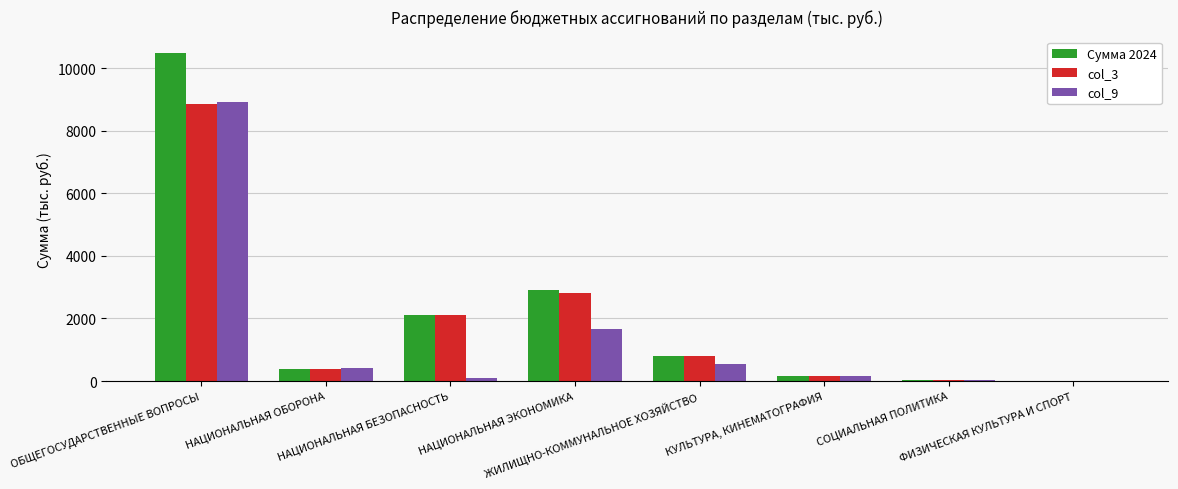

True or false: Сумма 2024 has a value of 146.0 at КУЛЬТУРА, КИНЕМАТОГРАФИЯ.

True